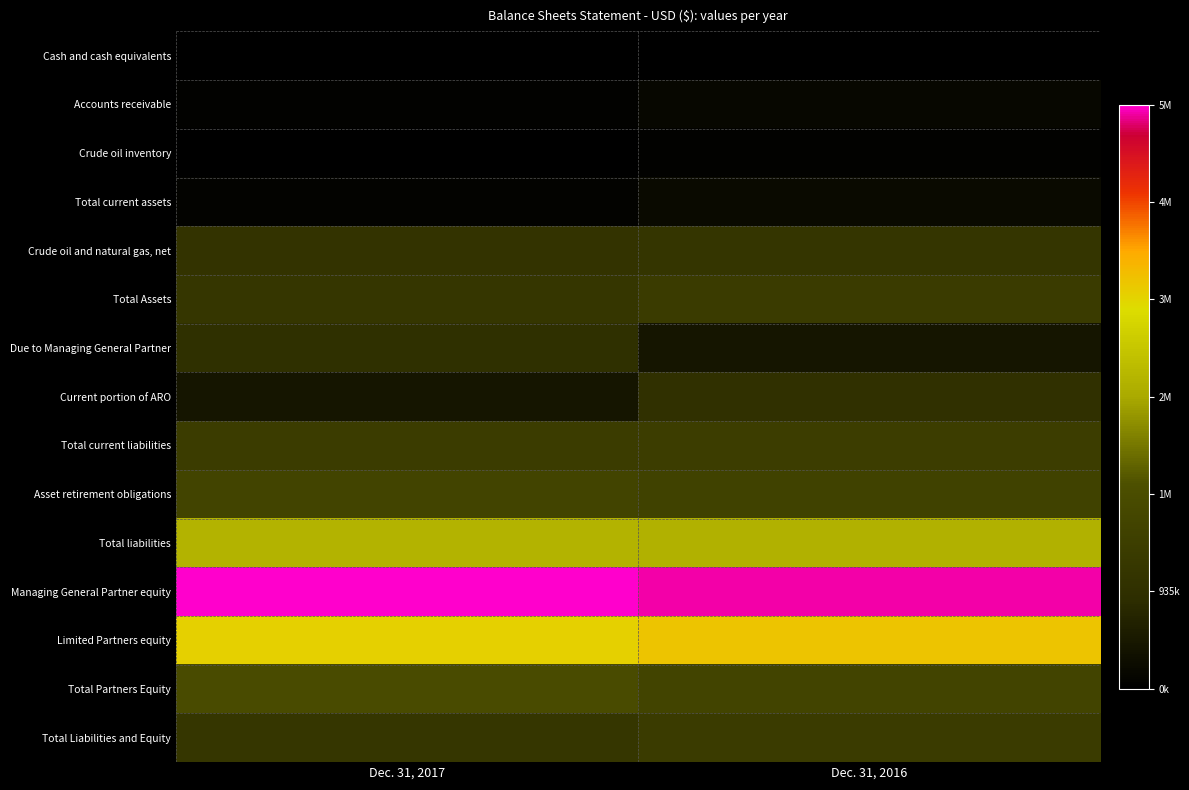

At how many categories does at least one series exceed 1537861?

2